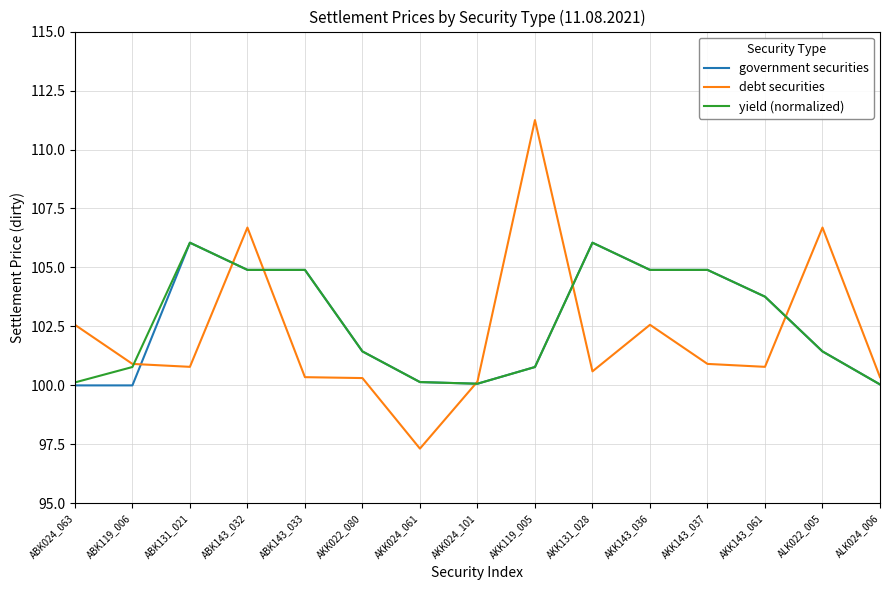

What is the minimum value for debt securities?

97.3